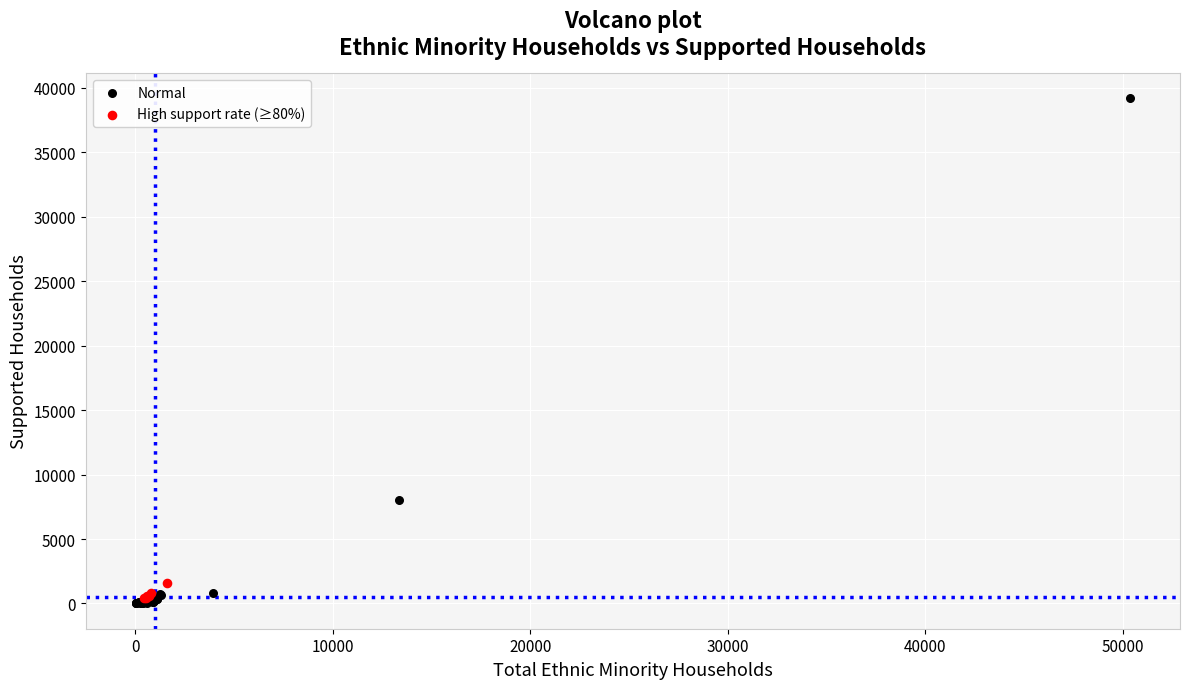

What are all the series names shown in the legend?

Normal, High support rate (≥80%)